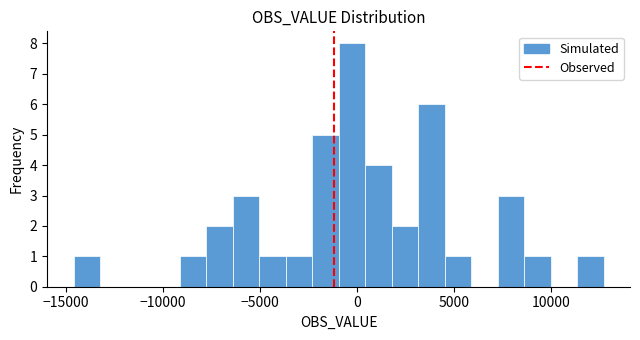

Read against the x-axis, roughly where is the centre of the tallest bar?

-500